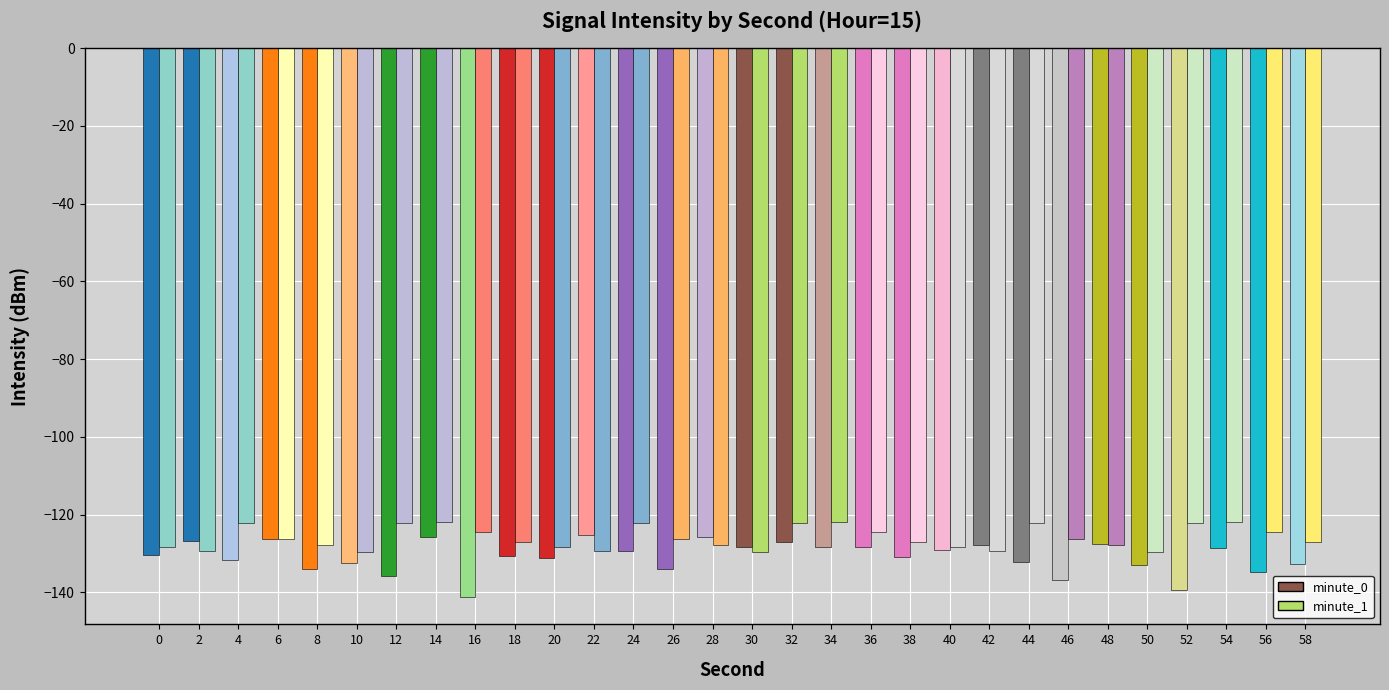

What is the minimum value shown in the chart?

-141.2